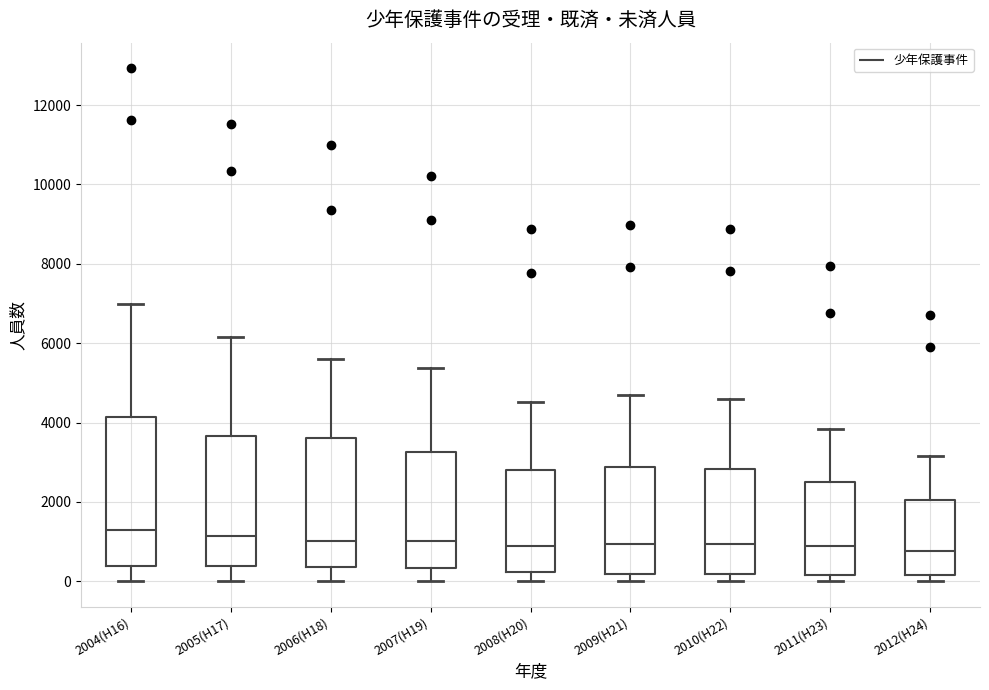

Comparing the boxes themselves (not the whiskers), which one is the tallest?

2004(H16)